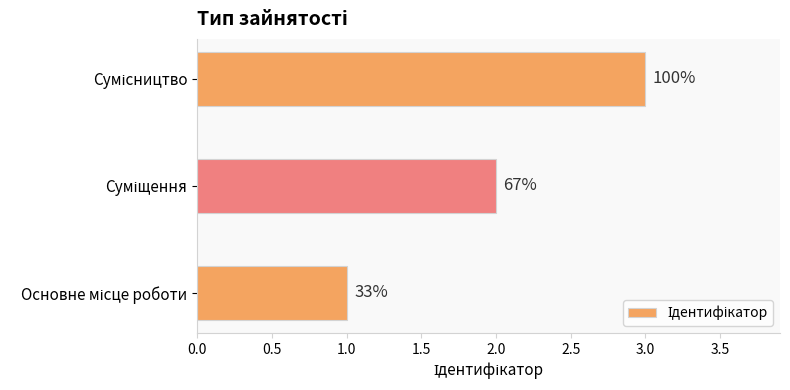

How many bars are there in total?

3